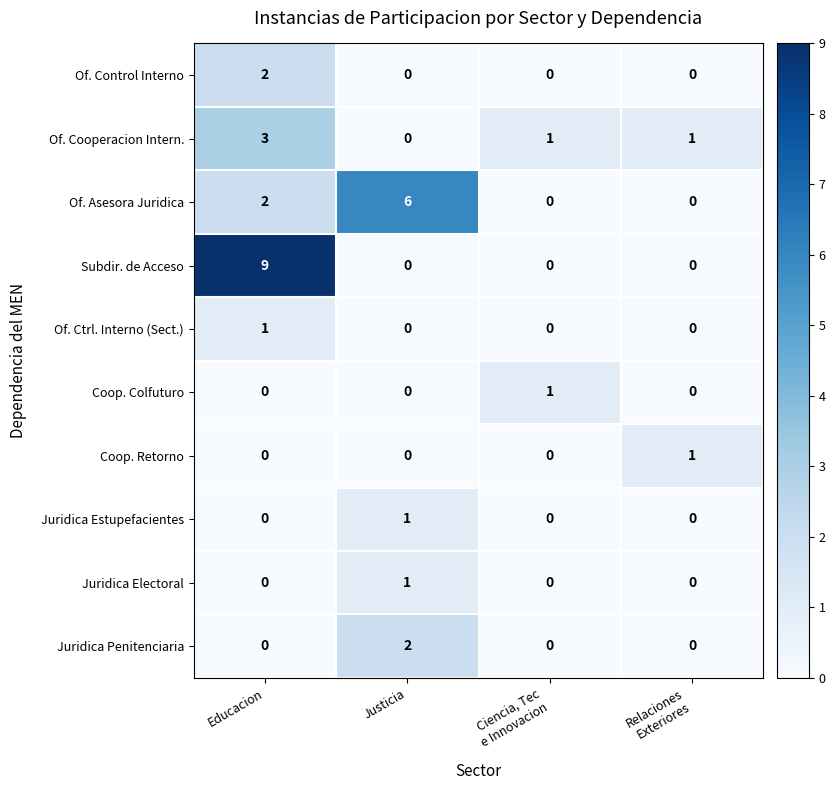

How many Juridica Estupefacientes values are between 0 and 1?

4